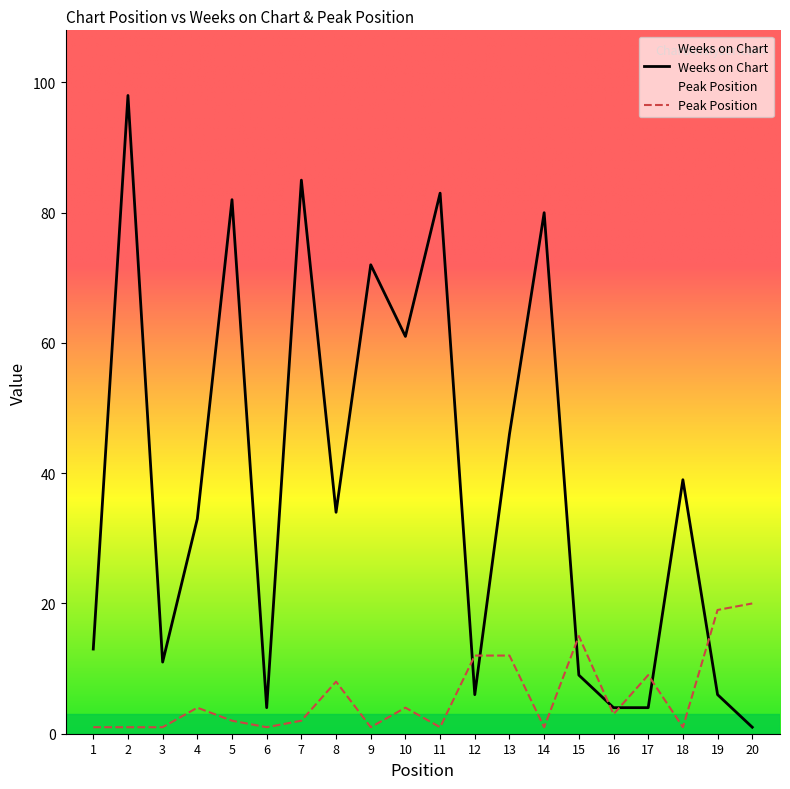

At 16, list the series in order from smallest to largest.

Peak Position, Weeks on Chart